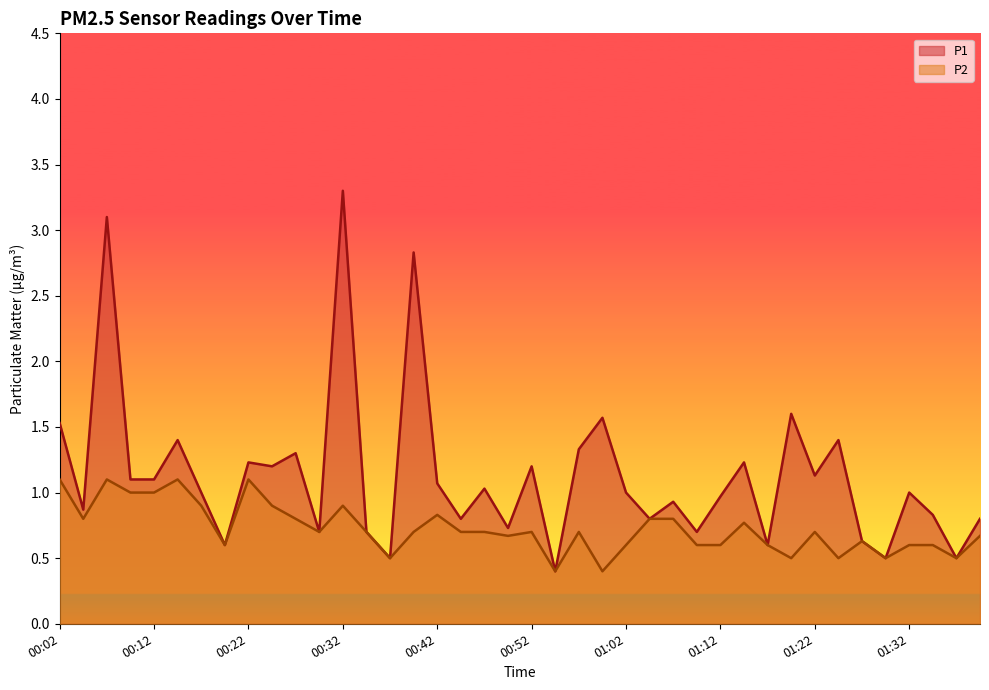

What is the highest value of the P1 series?

3.3